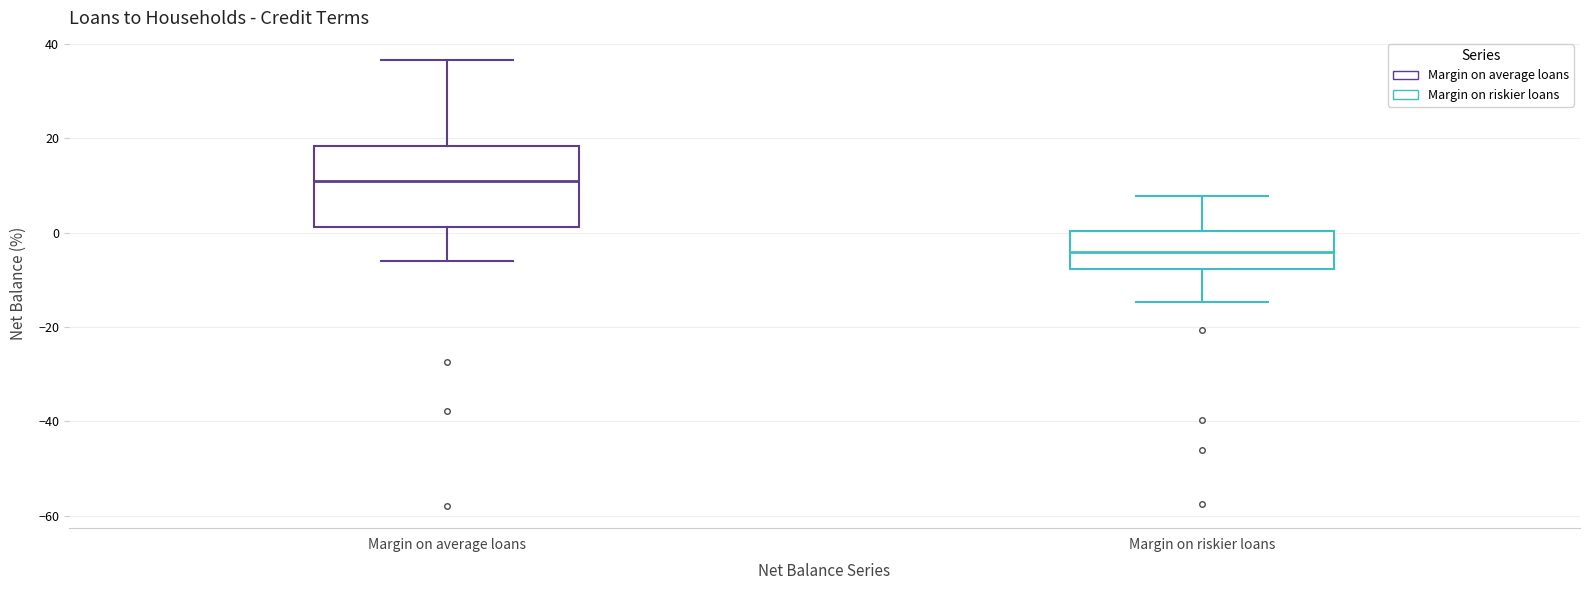

Comparing the boxes themselves (not the whiskers), which one is the tallest?

Margin on average loans